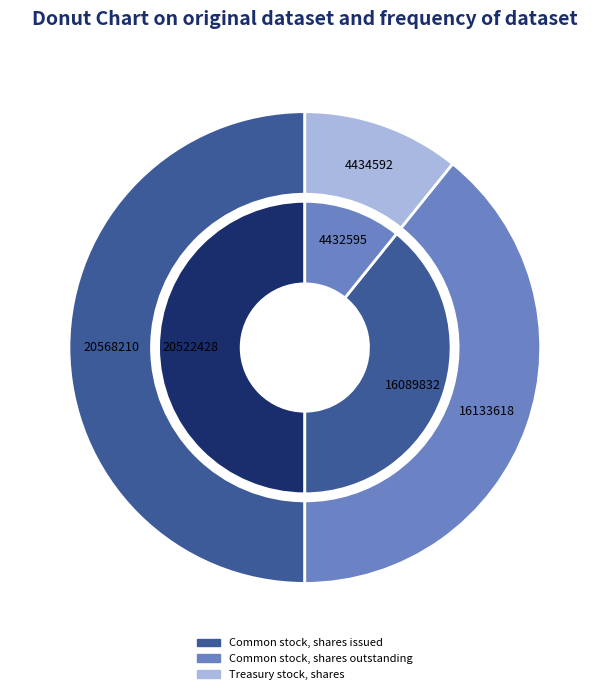

To the nearest percent, what is the combined percentage of Common stock, shares issued and Common stock, shares outstanding?

89%